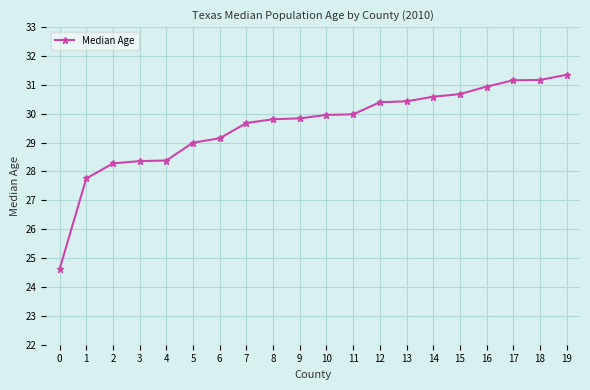

What is the average value?

29.6